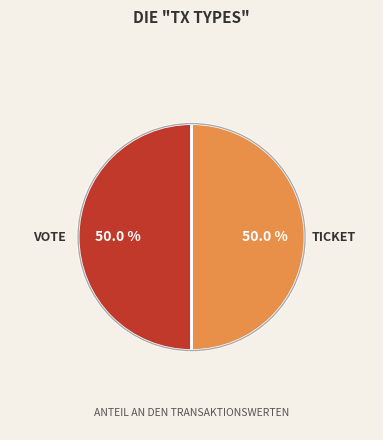

What is the total percentage of VOTE and TICKET?

100.0%